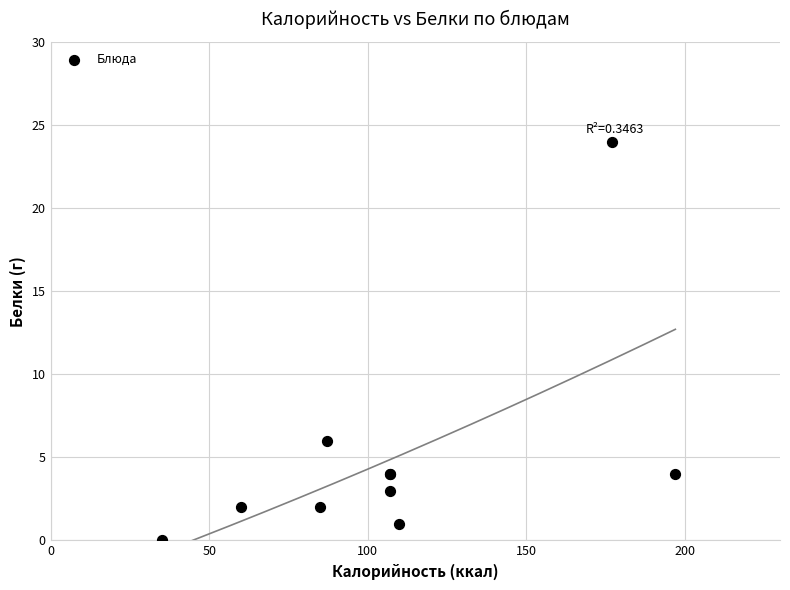

What Y value in the scatter plot is closest to 12?

6